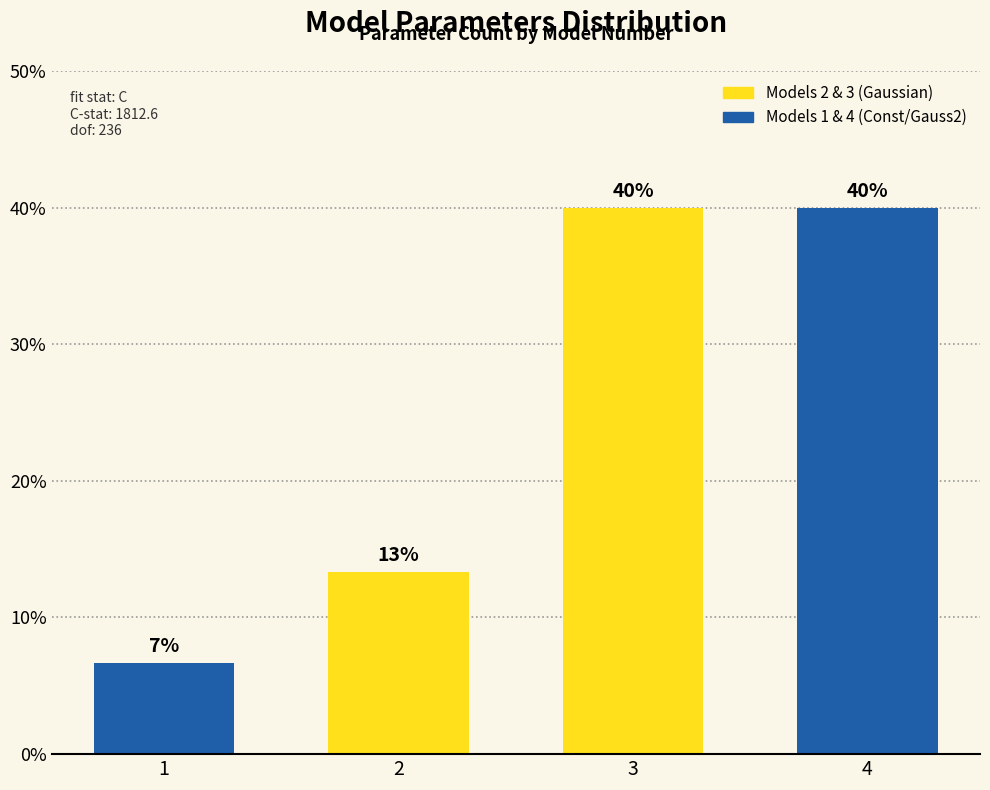

What is the greatest value displayed?

40.0